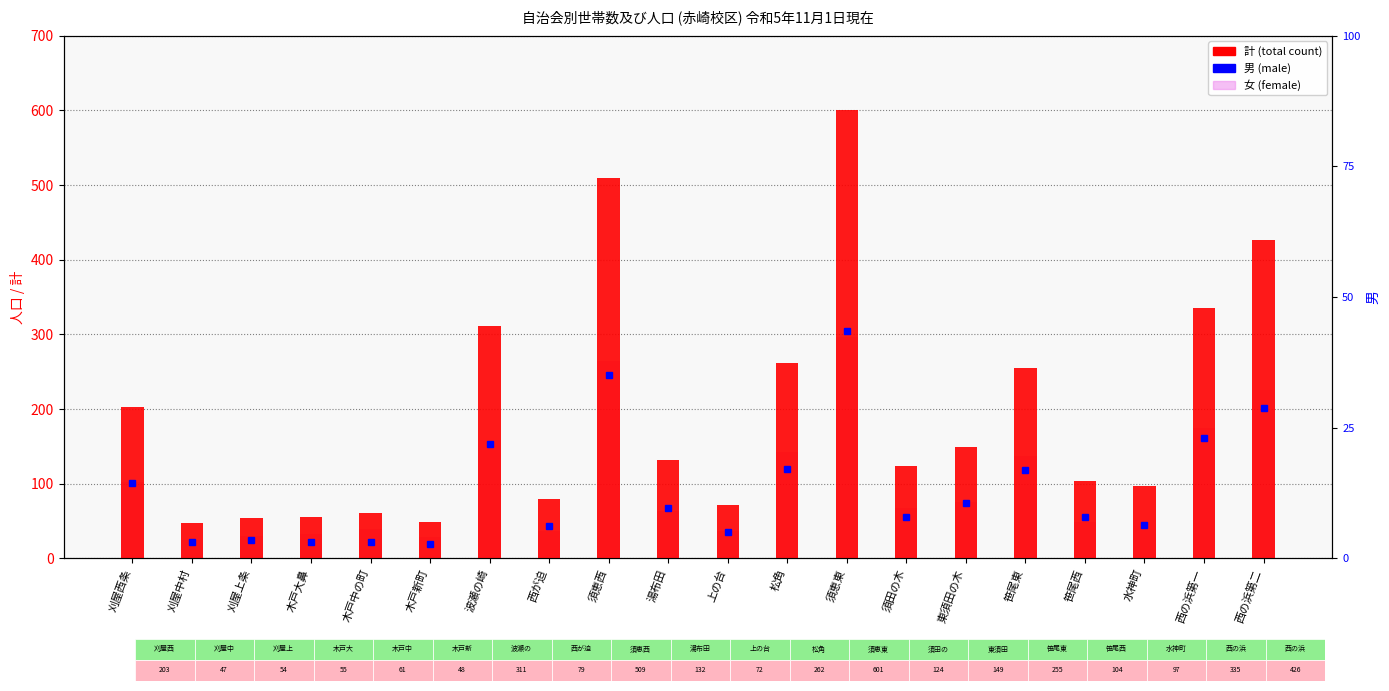

What is the value of the 男 bar at the 5th from the left?

22